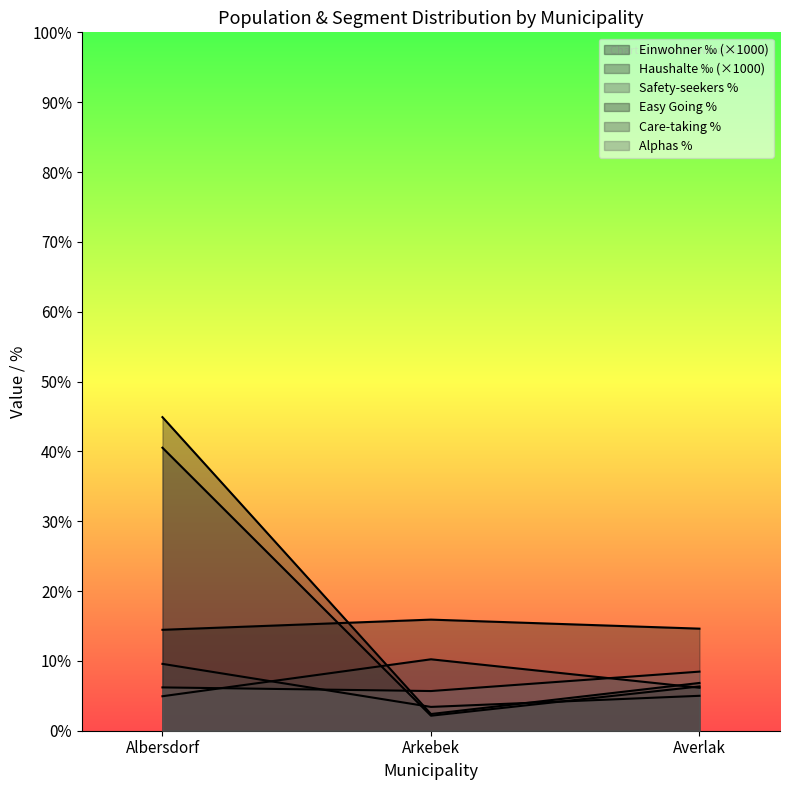

Rank the series at Arkebek from highest to lowest value.

Easy Going %, Care-taking %, Alphas %, Safety-seekers %, Einwohner ‰, Haushalte ‰